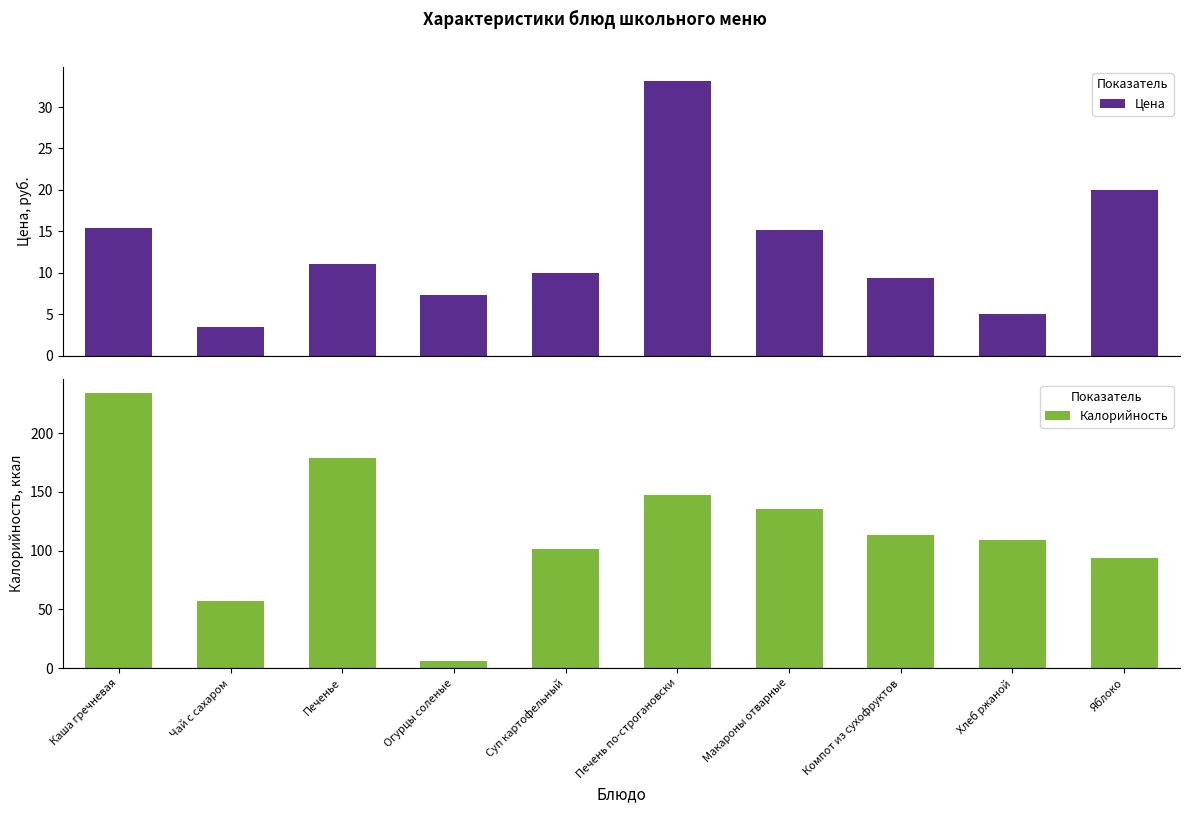

Which series has the widest spread of values?

Калорийность